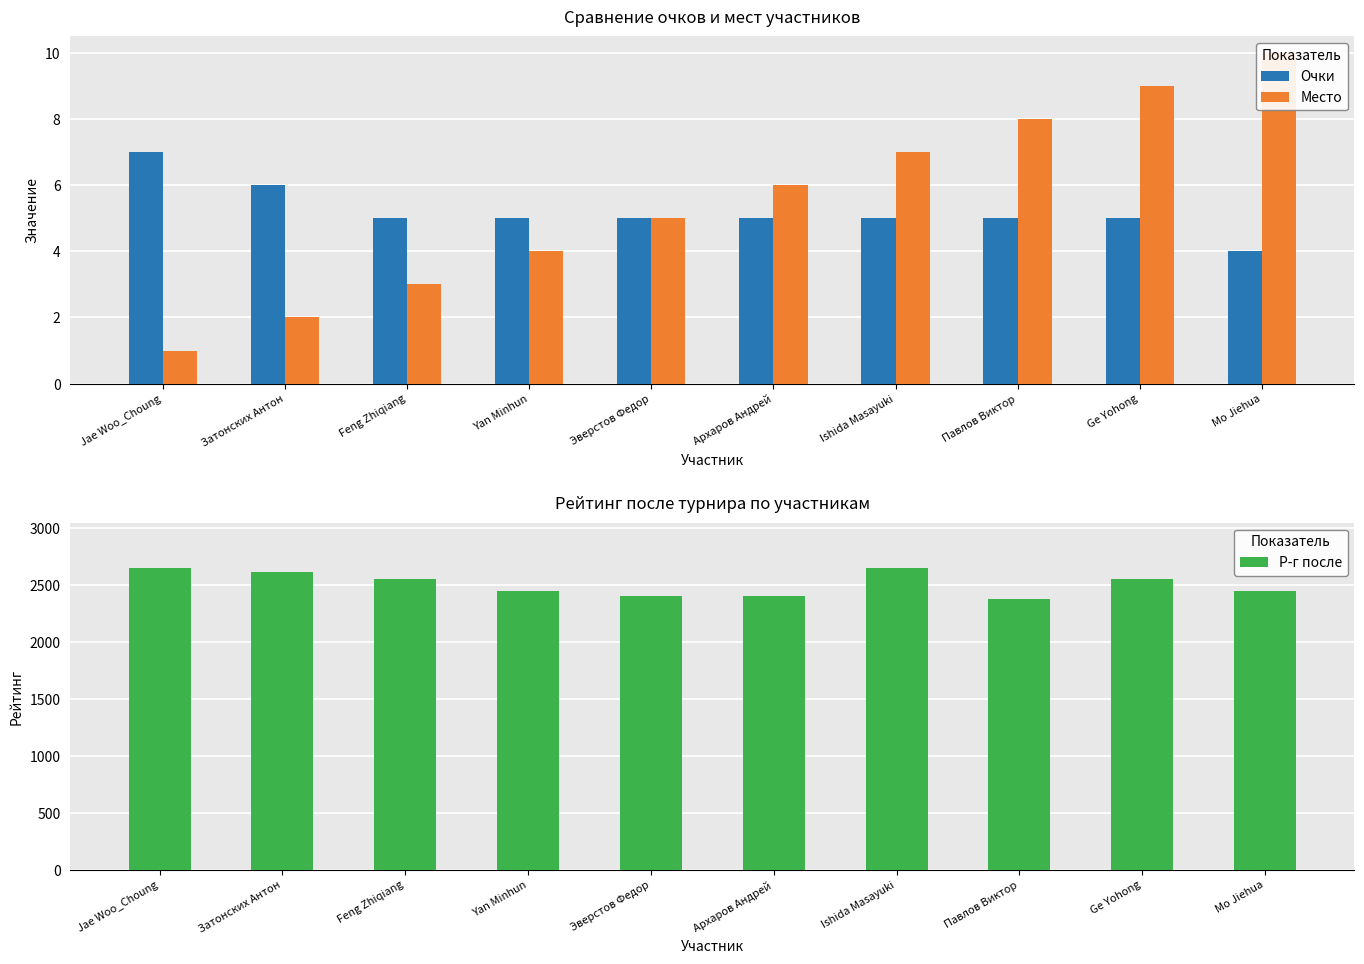

Reading left to right, transcribe all the data shown in this chart.

Очки: Jae Woo_Choung=7	Затонских Антон=6	Feng Zhiqiang=5	Yan Minhun=5	Эверстов Федор=5	Архаров Андрей=5	Ishida Masayuki=5	Павлов Виктор=5	Ge Yohong=5	Mo Jiehua=4
Место: Jae Woo_Choung=1	Затонских Антон=2	Feng Zhiqiang=3	Yan Minhun=4	Эверстов Федор=5	Архаров Андрей=6	Ishida Masayuki=7	Павлов Виктор=8	Ge Yohong=9	Mo Jiehua=10
Р-г после: Jae Woo_Choung=2650	Затонских Антон=2611	Feng Zhiqiang=2550	Yan Minhun=2450	Эверстов Федор=2399	Архаров Андрей=2399	Ishida Masayuki=2650	Павлов Виктор=2380	Ge Yohong=2550	Mo Jiehua=2450